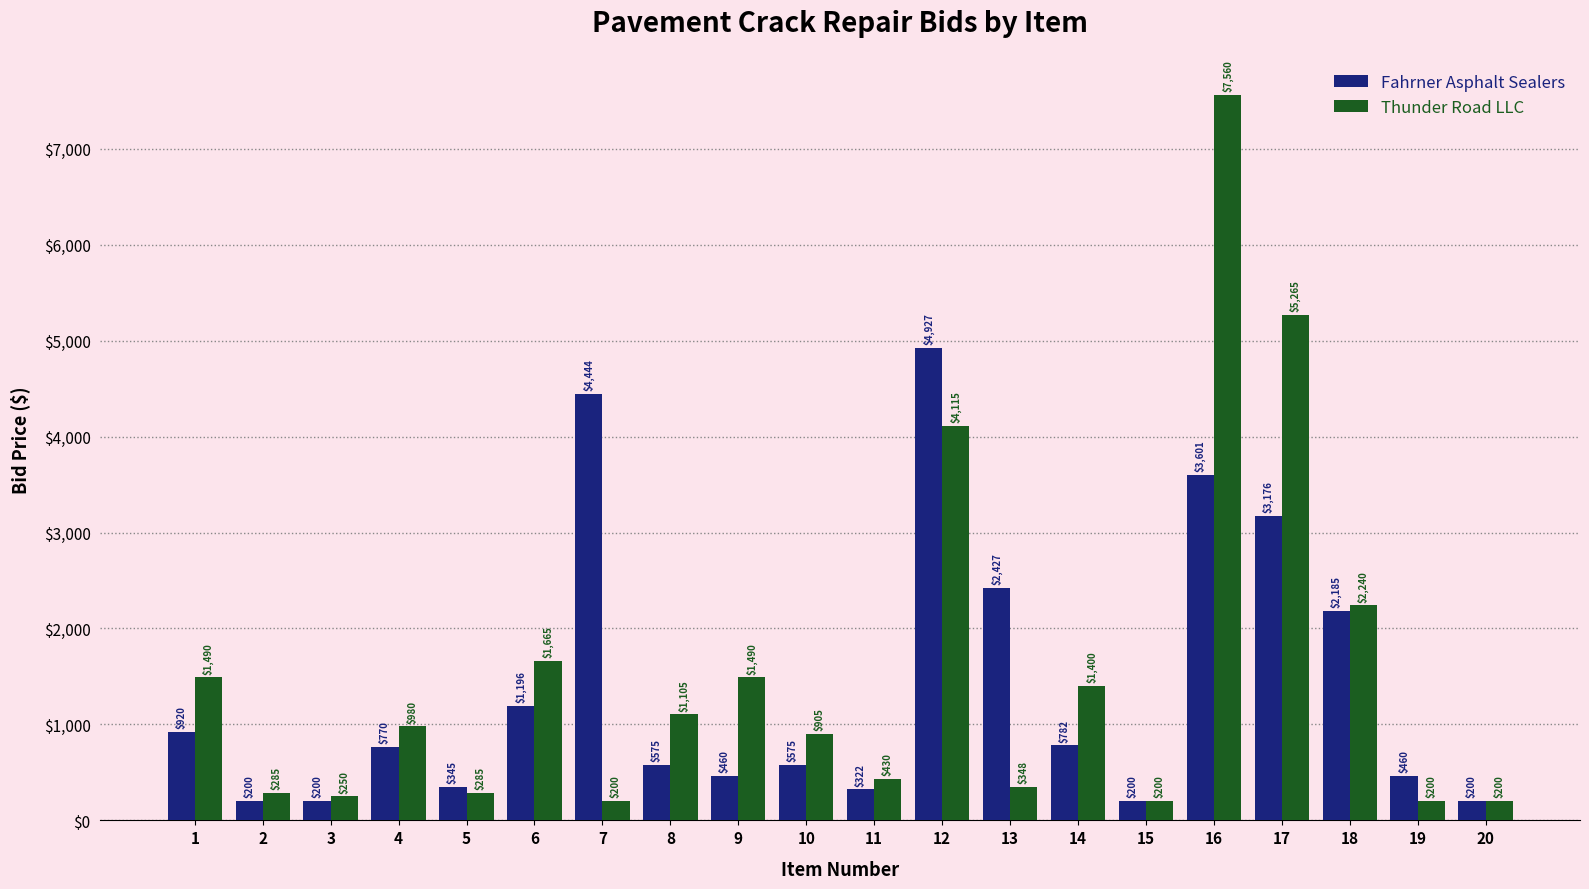

The Fahrner Asphalt Sealers series shows 4927 at 12. True or false?

True